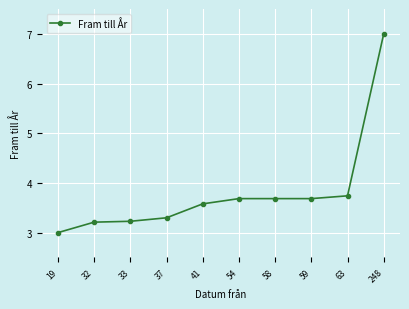

Does the chart display data point markers on the line(s)?

Yes